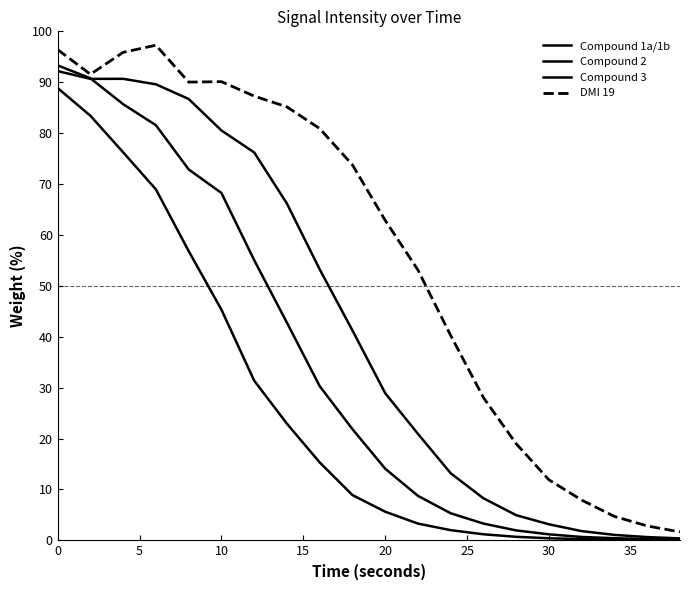

How many lines are shown in the chart?

4